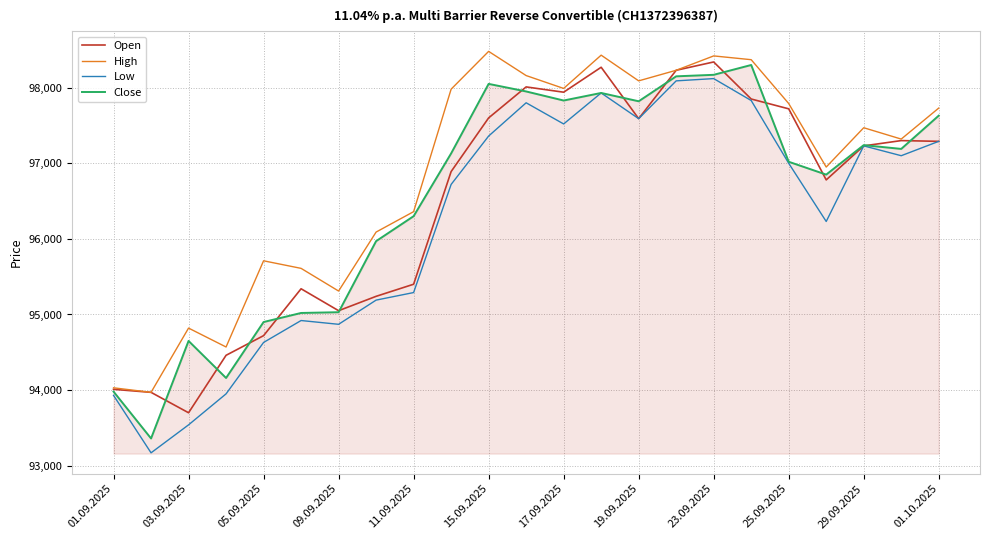

True or false: Low has more than 1 interior local peaks.

True